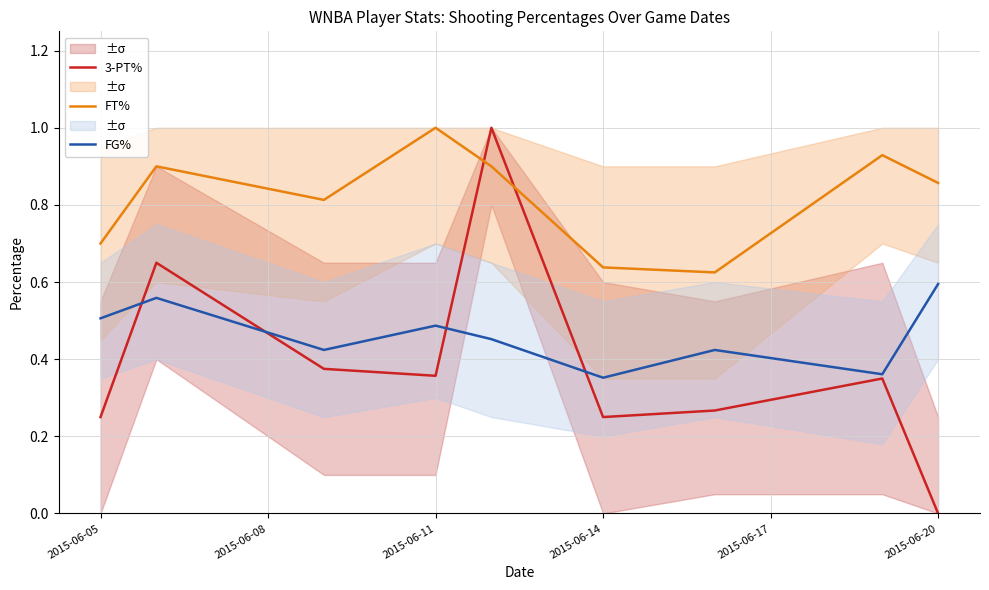

What is the maximum value for FT%?

1.0